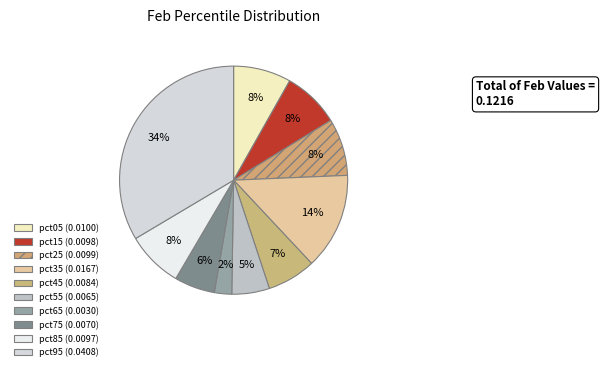

Count the number of slices in the pie.

10